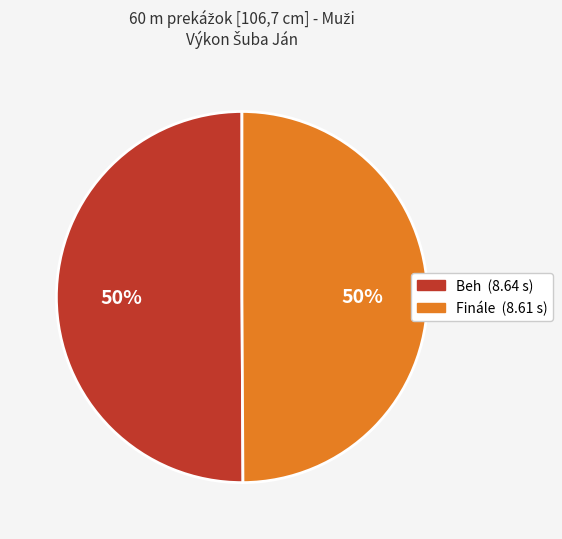

True or false: Finále accounts for 64% of the total.

False